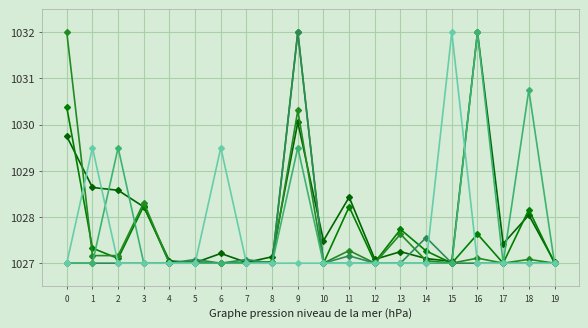

How many data points does each series have?

20